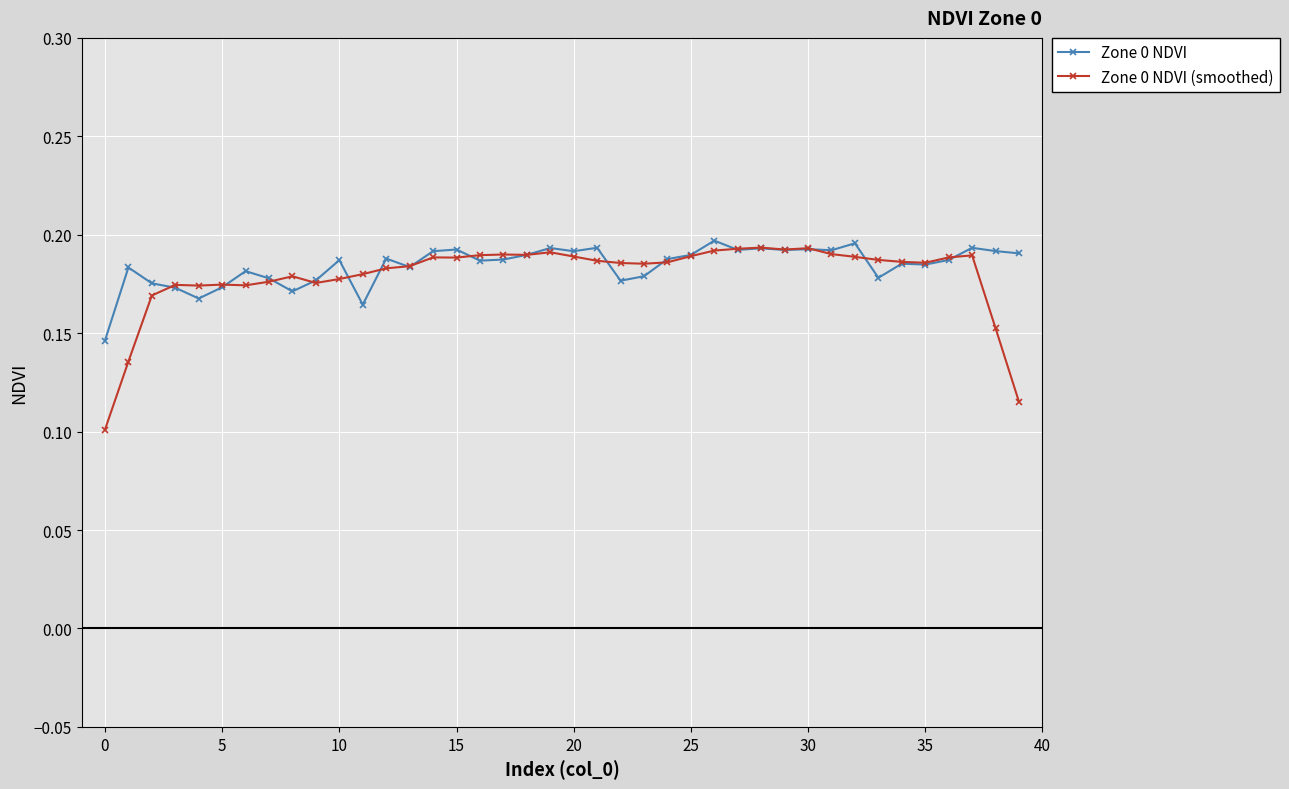

How many Zone 0 NDVI values are between 0 and 1?

40